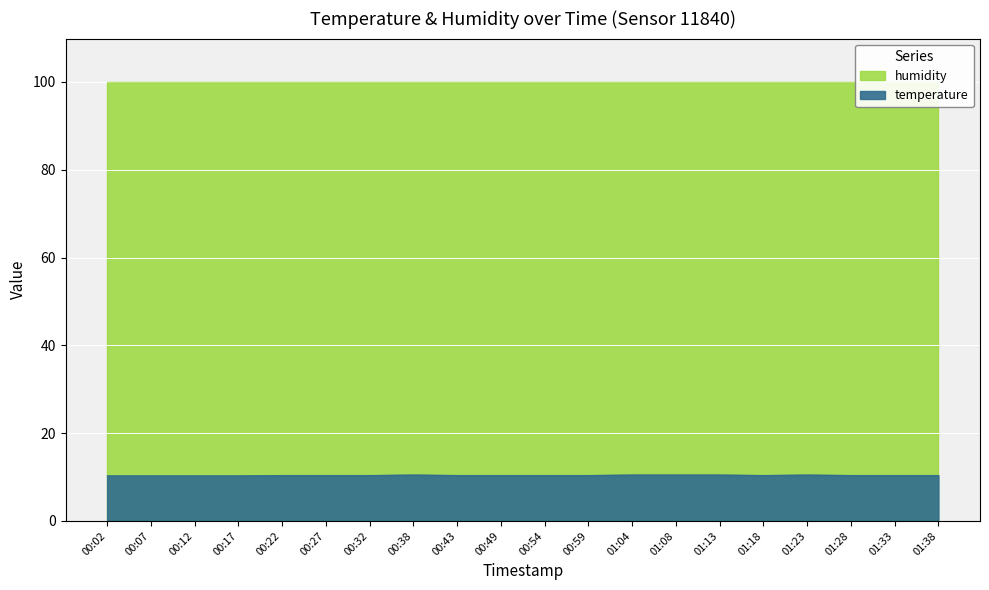

True or false: the data shows 10.5 at 01:13.

True